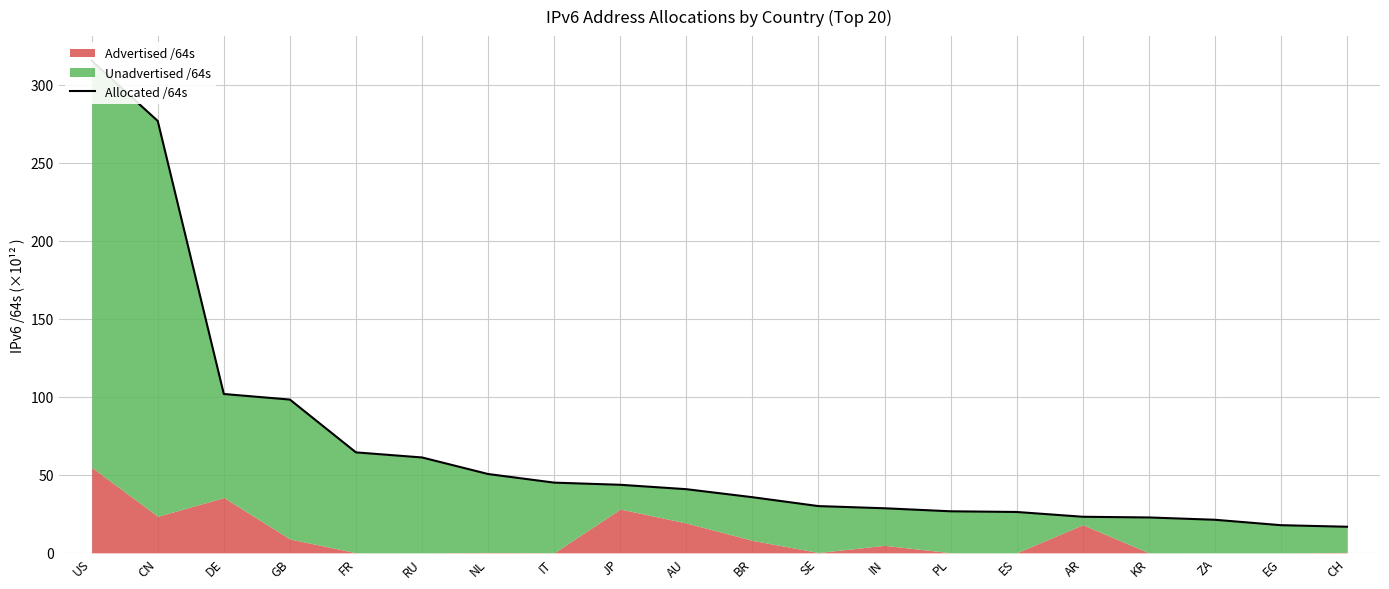

What is the sum of the values at KR and RU?

83.8